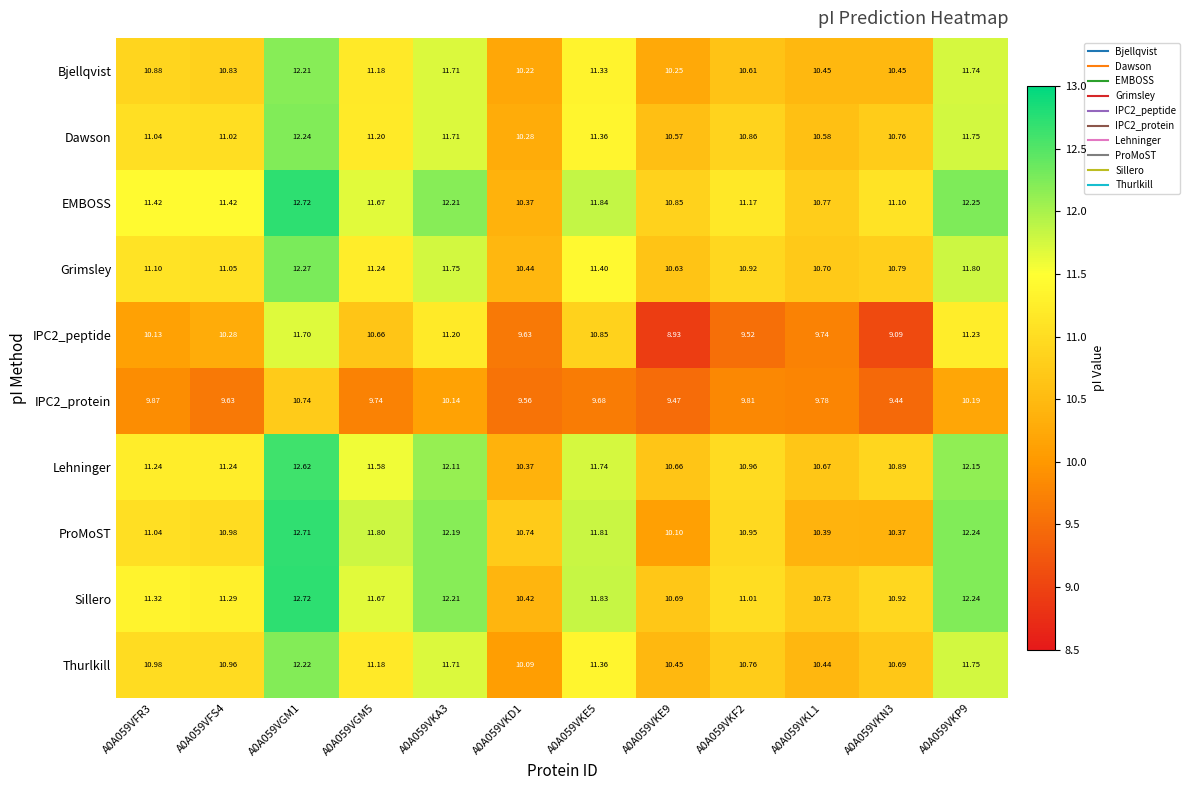

Is the value of Lehninger at A0A059VKP9 greater than the value of IPC2_protein at A0A059VKE5?

Yes